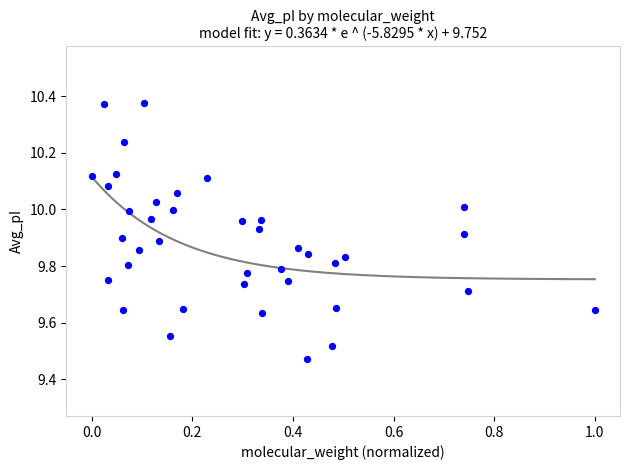

What is the range of X values (max minus min)?

1.0